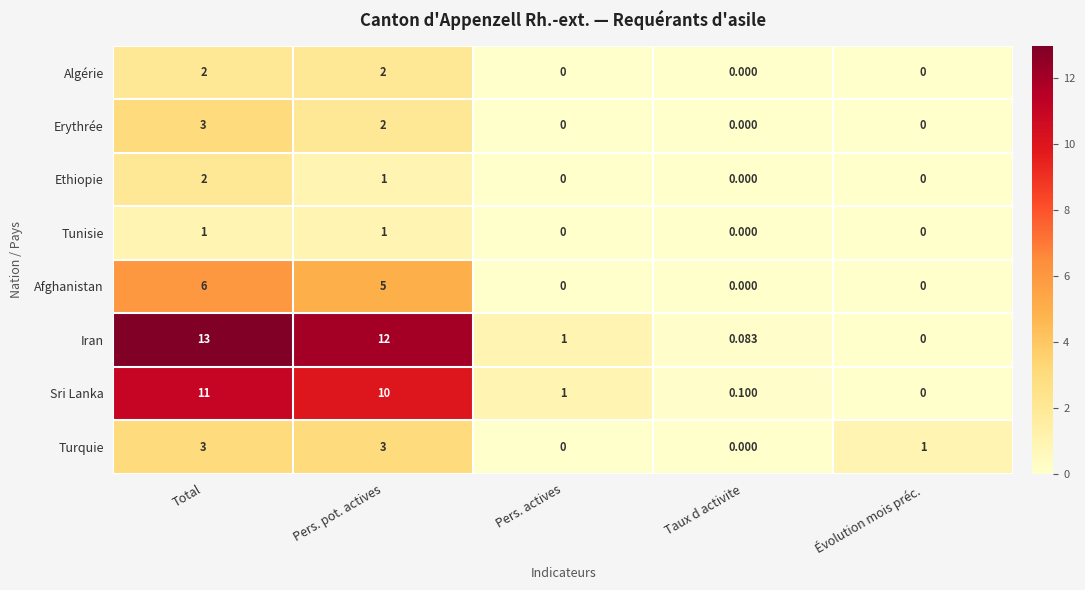

At which category is the sum across all series the highest?

Total